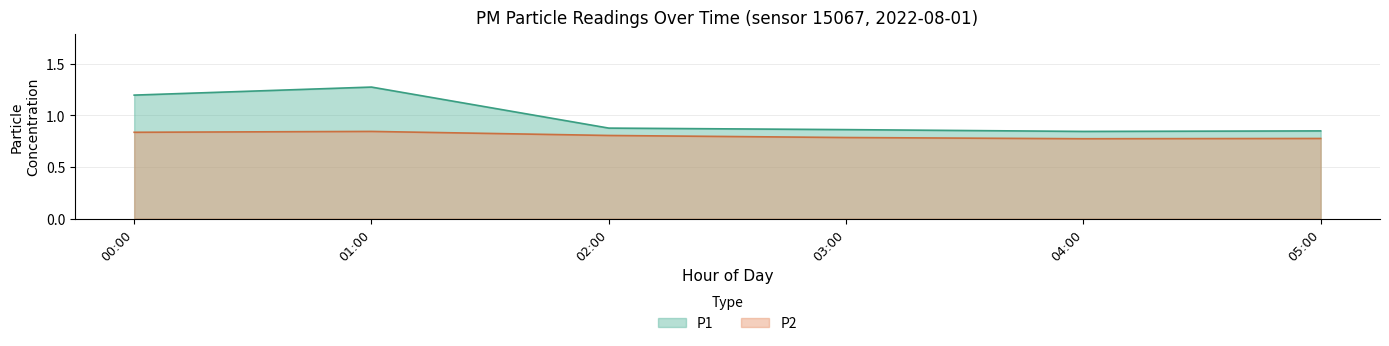

Is it true that P1 equals 1.5 at 05:00?

False